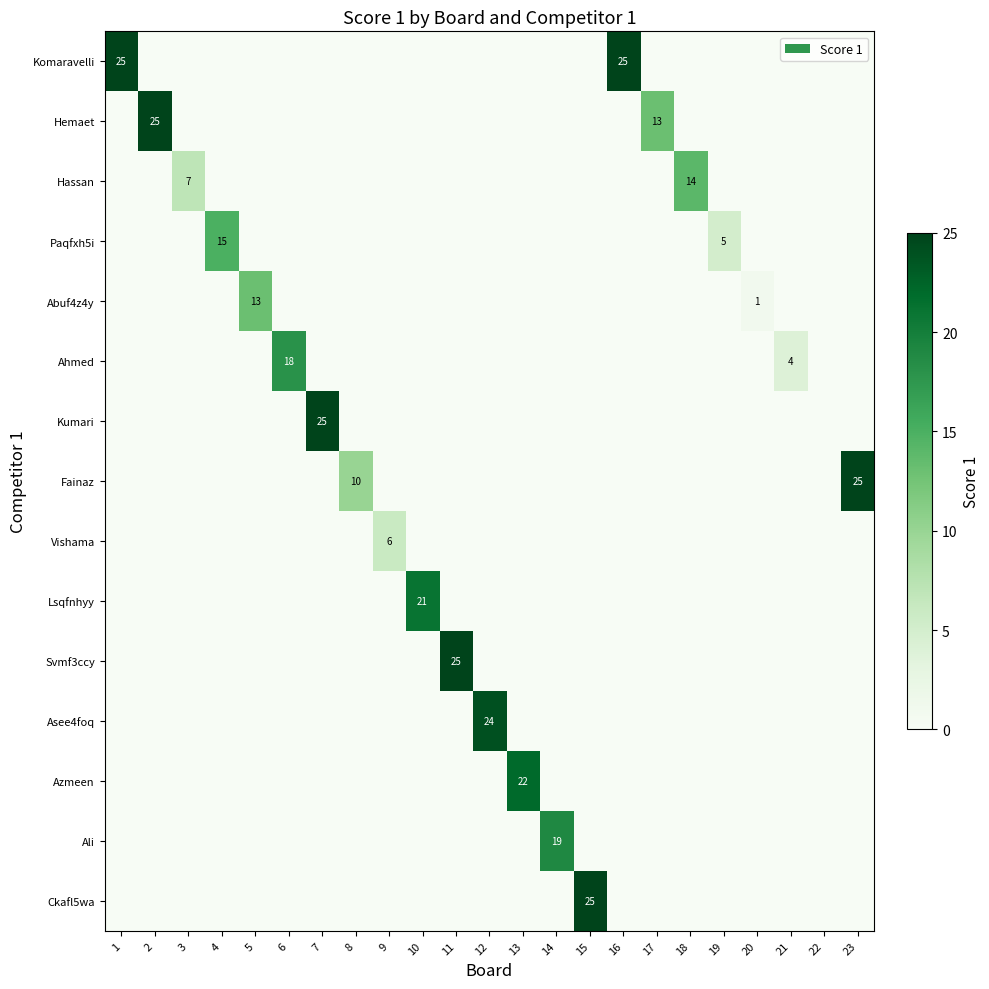

At how many categories does at least one series exceed 8?

17